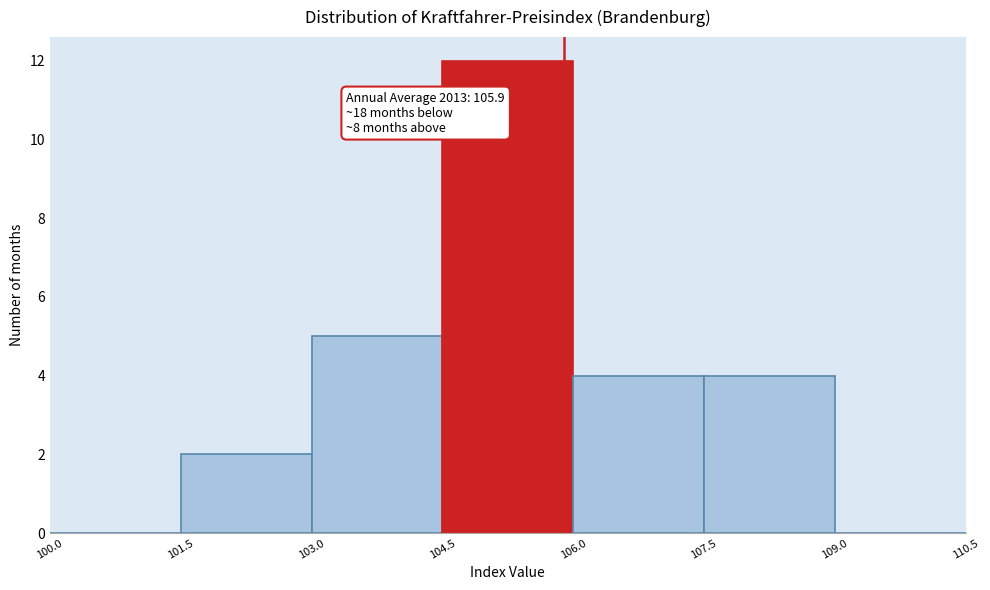

Which range on the x-axis has the tallest bar?

104.5 to 106.0